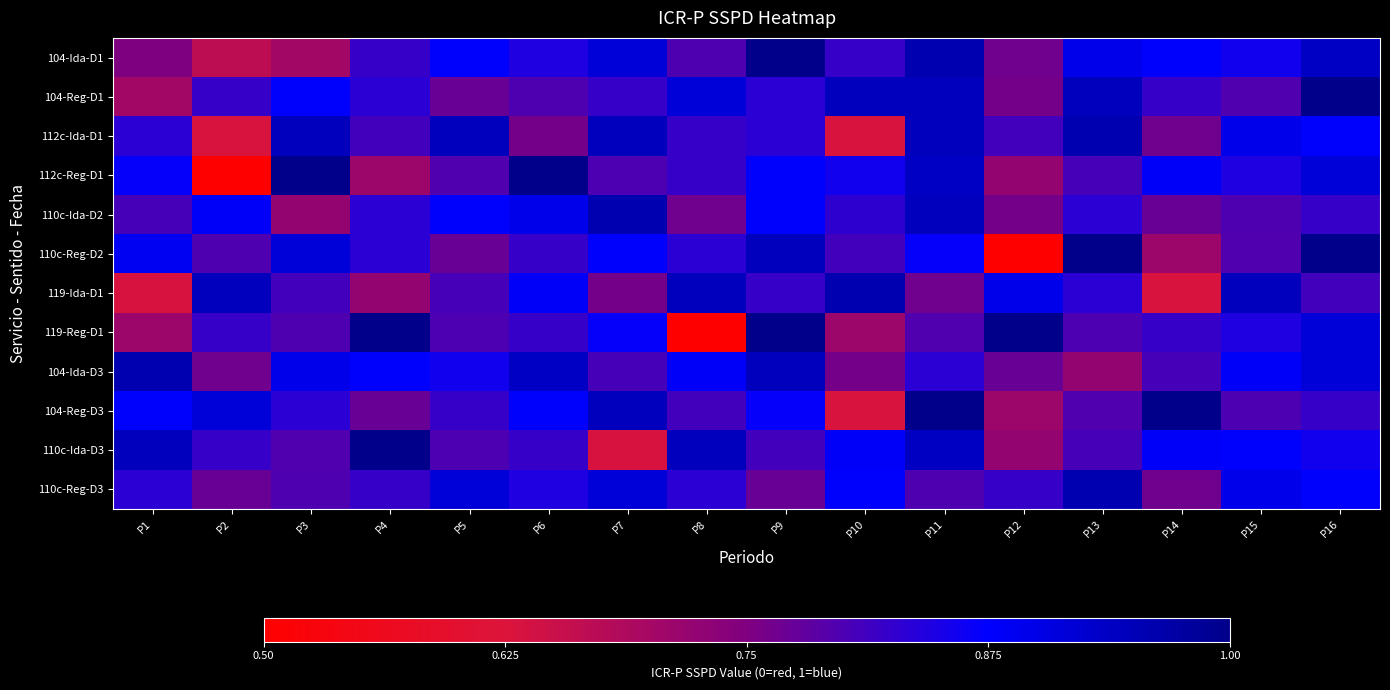

How many series are shown in this chart?

12